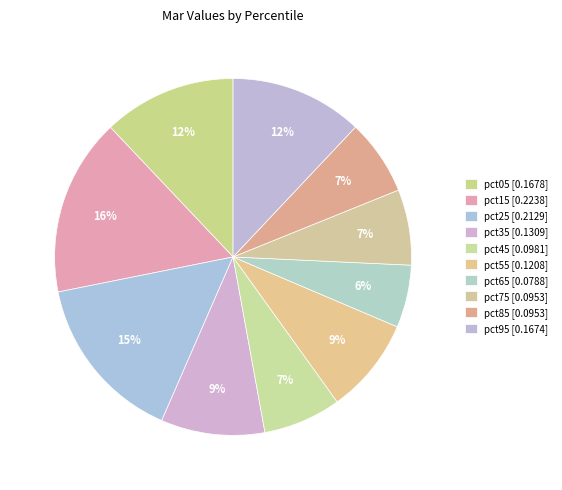

How many slices are in this pie chart?

10